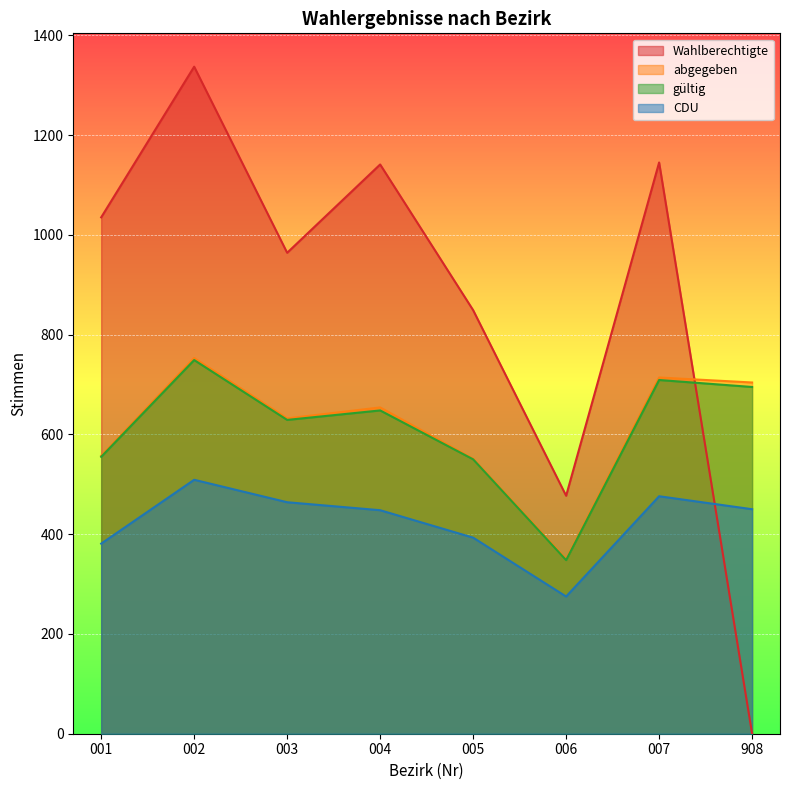

At which category is the sum across all series the highest?

002